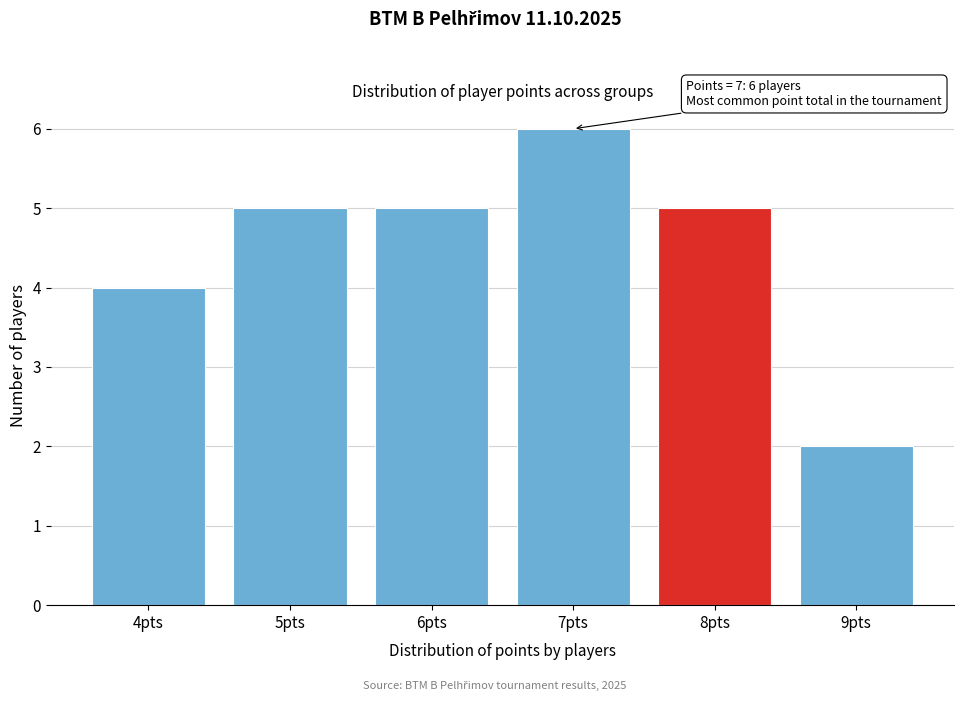

Reading left to right, list all the values displayed in this chart.

4pts=4	5pts=5	6pts=5	7pts=6	8pts=5	9pts=2